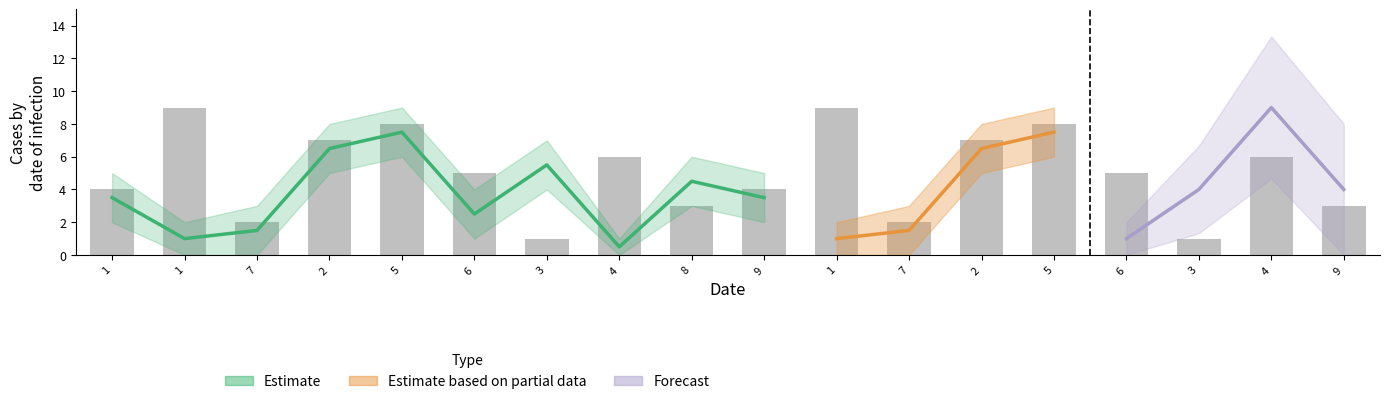

What is the smallest value displayed?

1